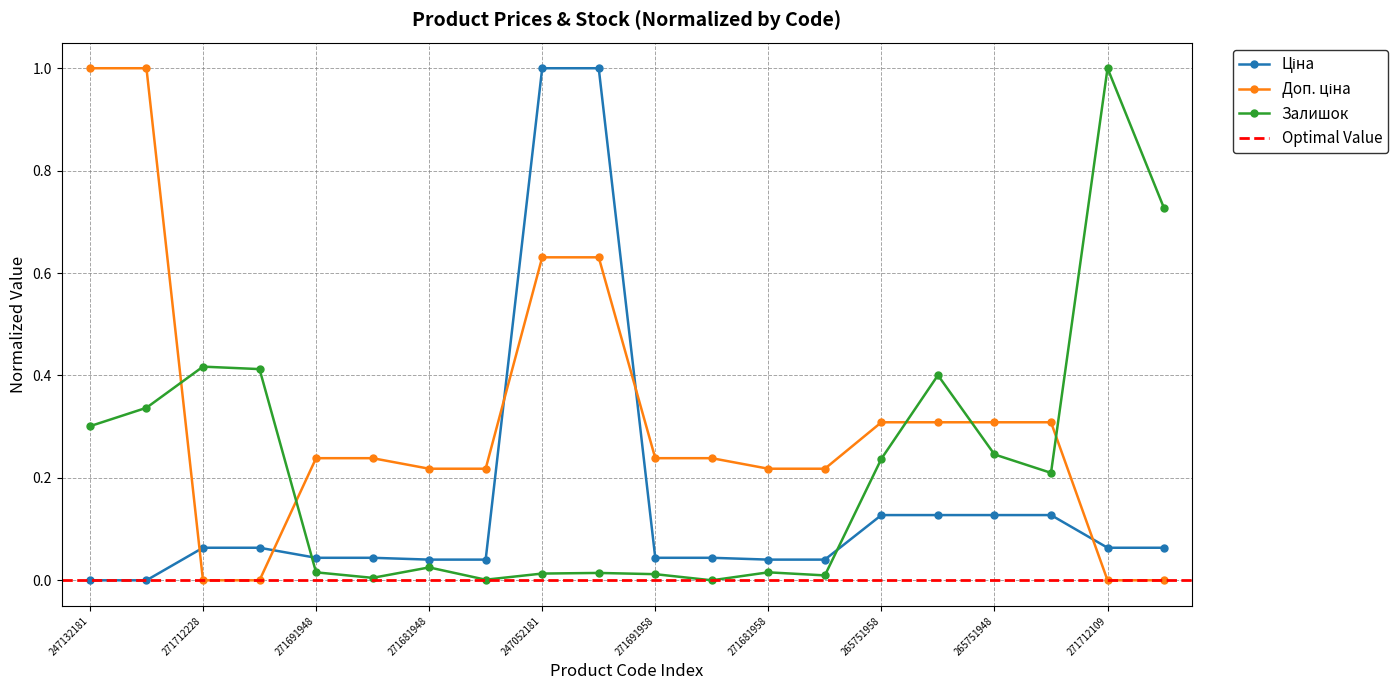

True or false: Залишок has a value of 0.0 at 271691948.

True